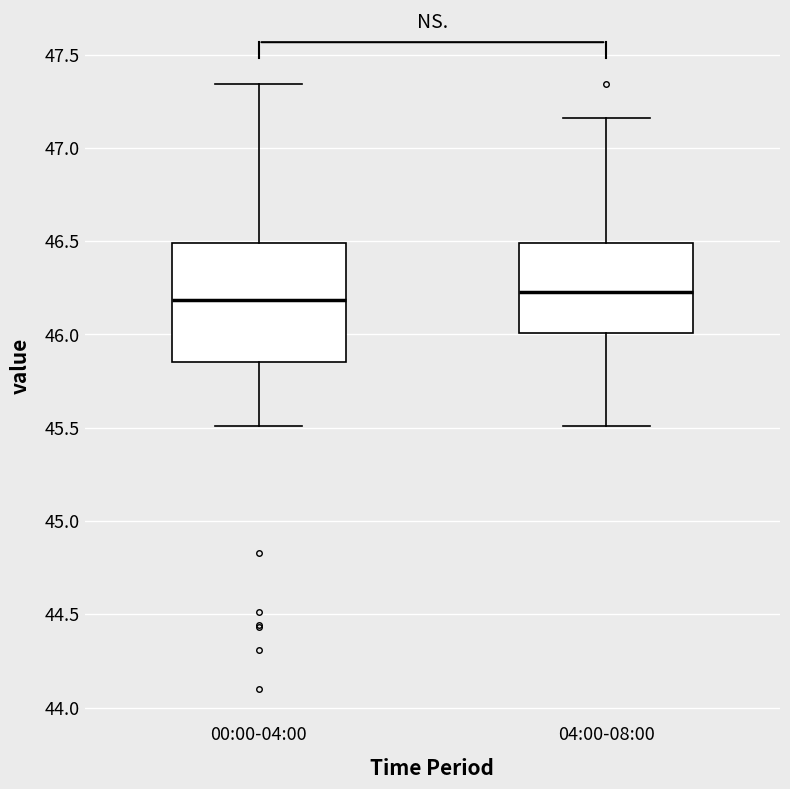

Which box is the tallest, from its lower edge to its upper edge?

00:00-04:00